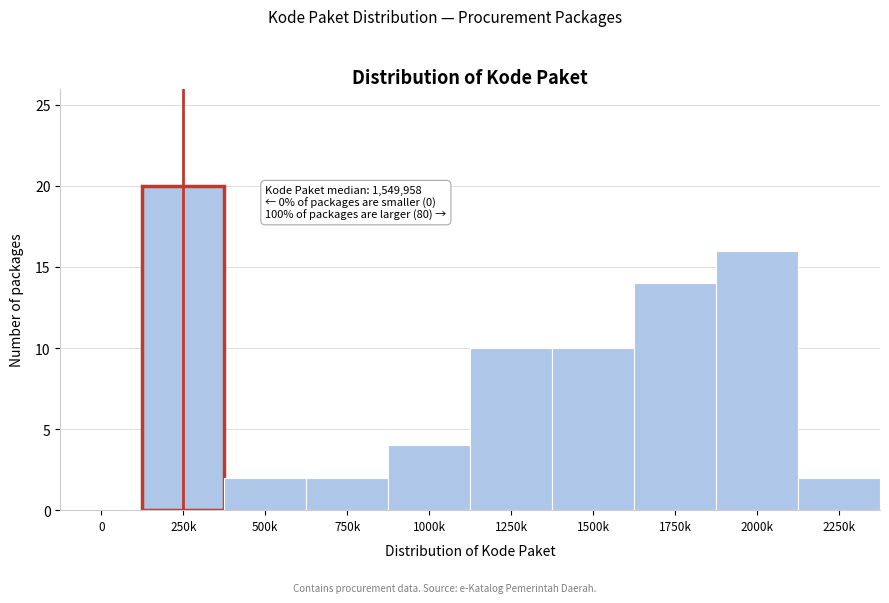

Reading left to right, what are all the values shown in this chart?

0=0	250k=20	500k=2	750k=2	1000k=4	1250k=10	1500k=10	1750k=14	2000k=16	2250k=2